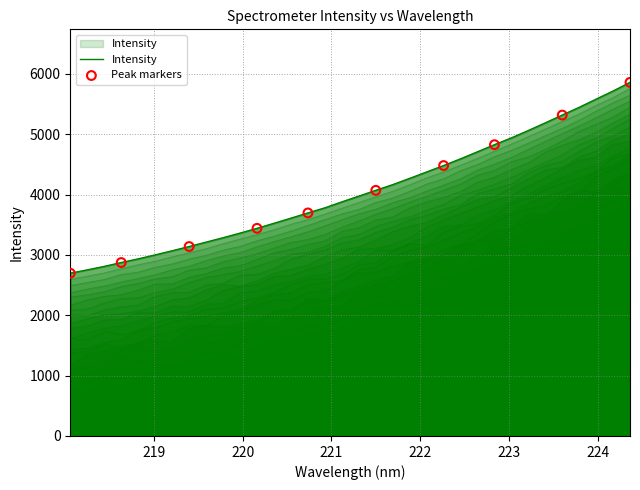

Approximately how many times larger is the value at 218.442 compared to 220.5444?

0.8